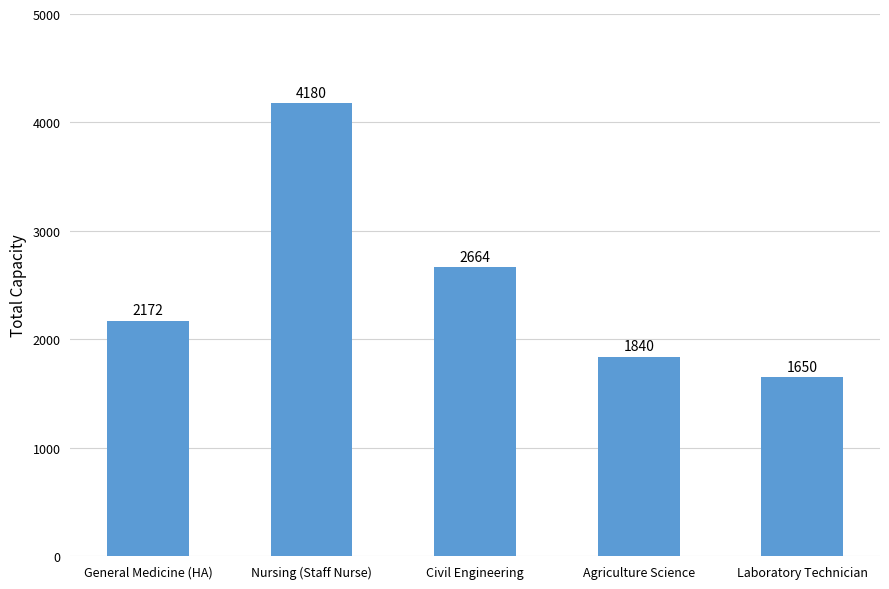

What is the label of the 3rd bar from the right?

Civil Engineering